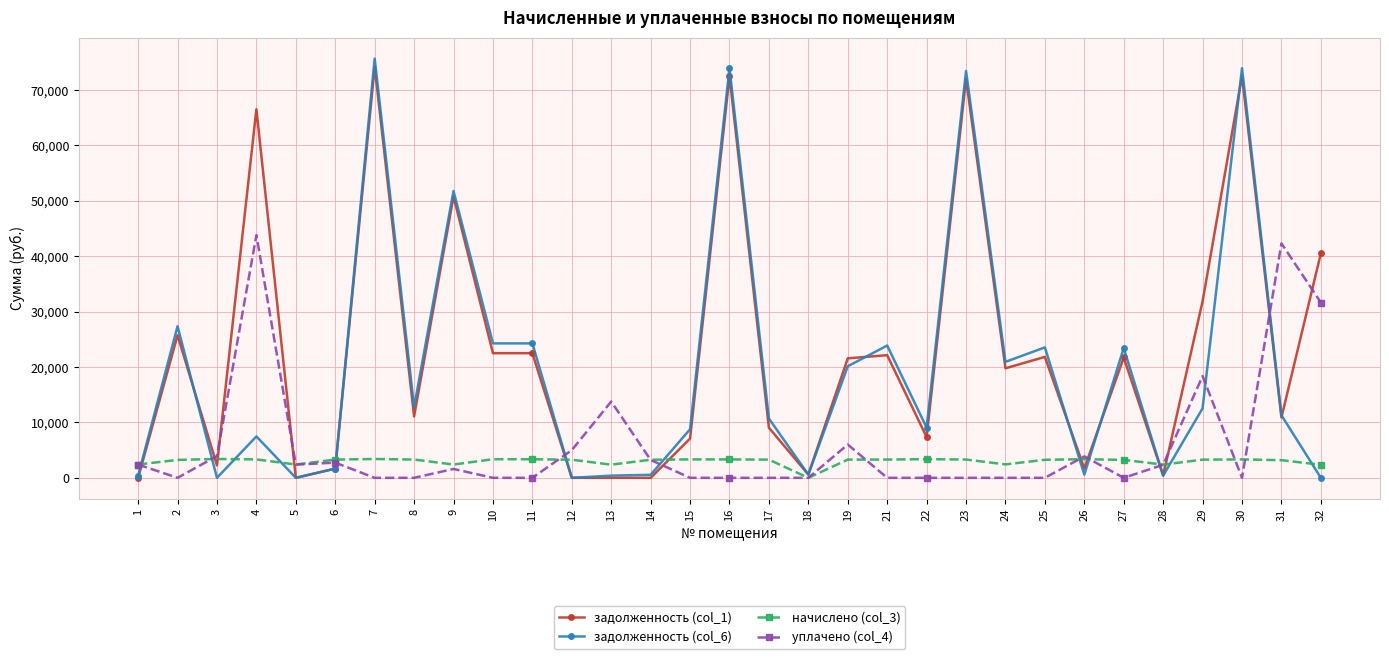

How many lines are shown in the chart?

4